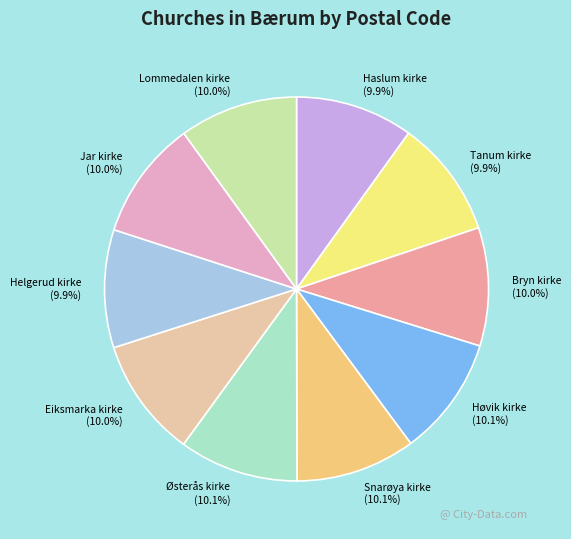

The Lommedalen kirke slice represents 24% of the pie. True or false?

False